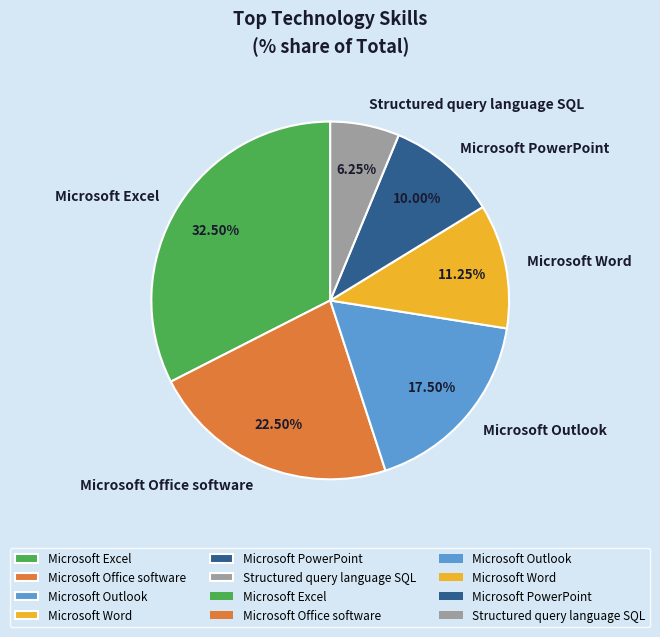

To the nearest percent, what percentage of the pie is Microsoft Word?

11%